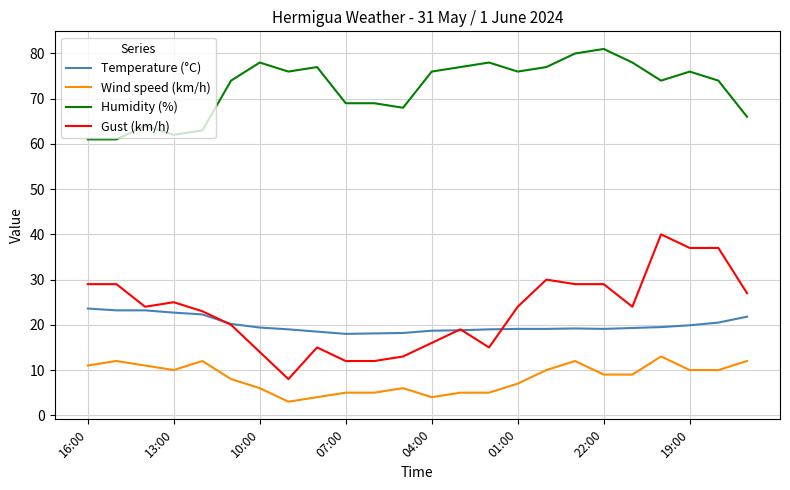

Count the number of data series in this chart.

4